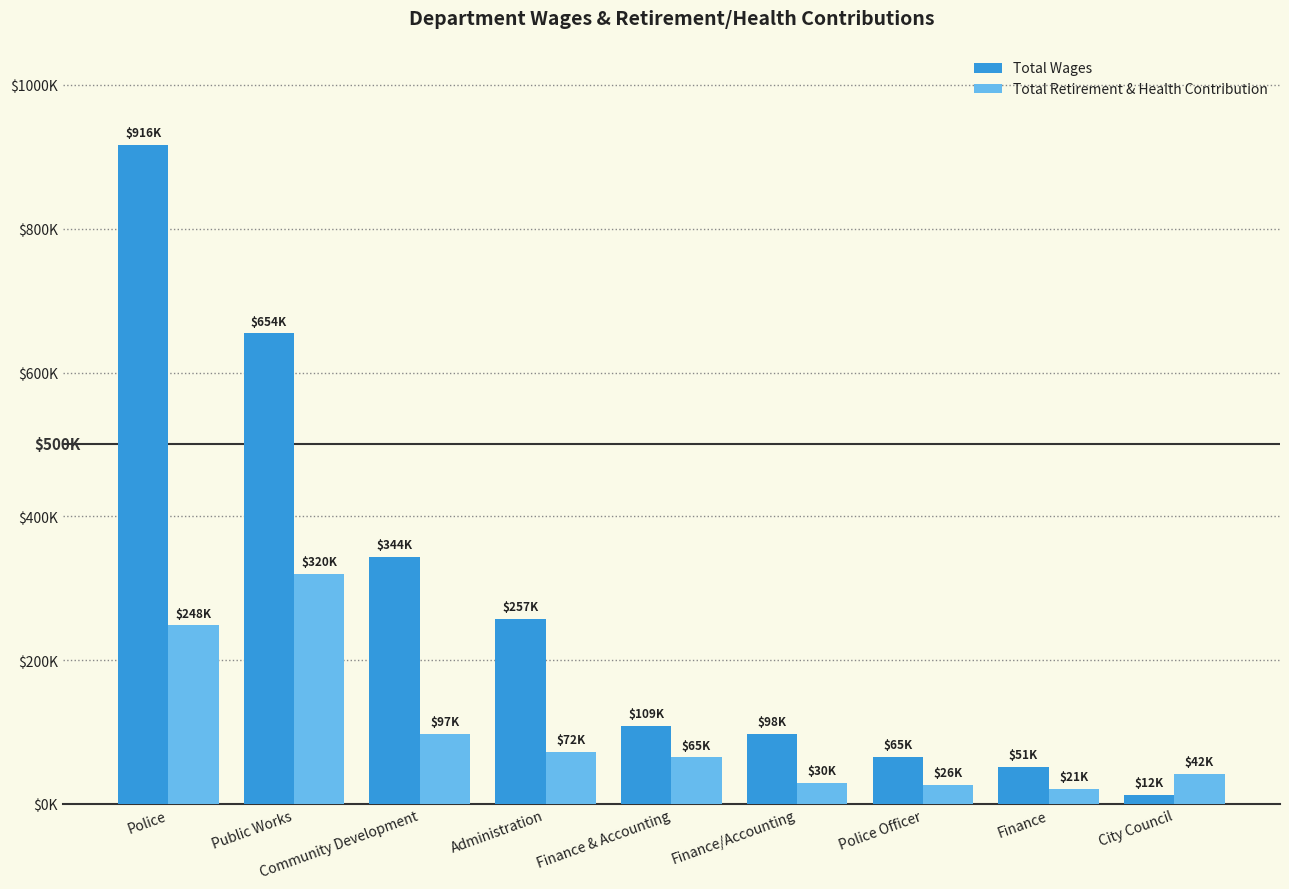

What is the label of the 2nd bar from the right?

Finance